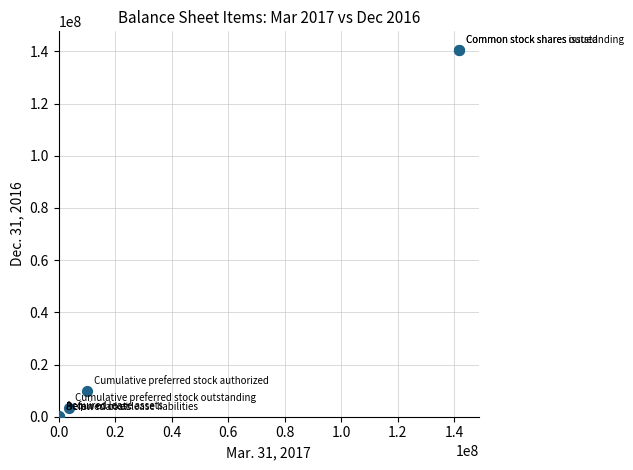

What Y value in the scatter plot is closest to 70324431?

10000000